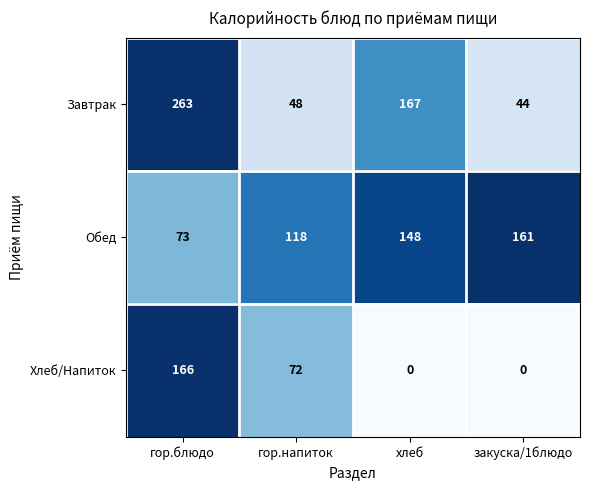

At which category is the sum across all series the highest?

гор.блюдо